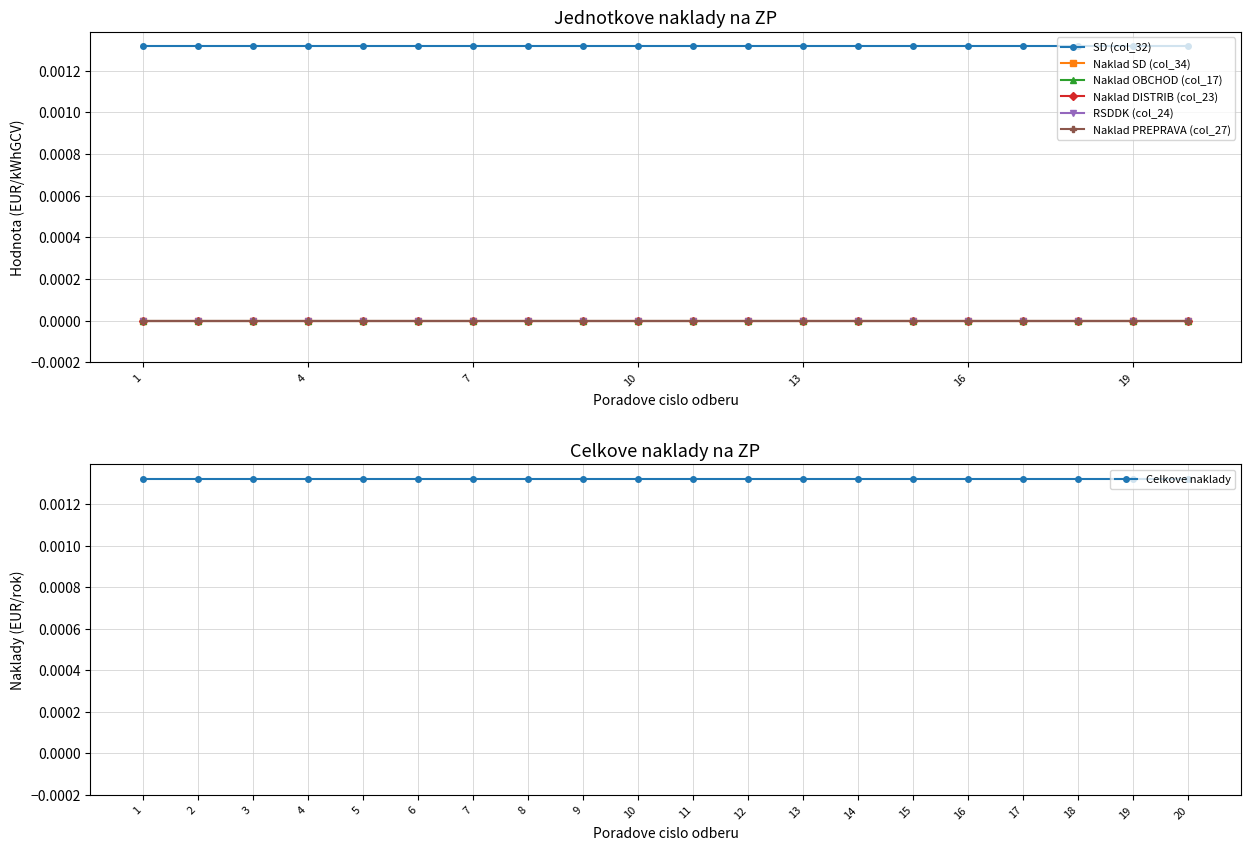

At which label is Naklad SD (col_34) closest to 0?

1